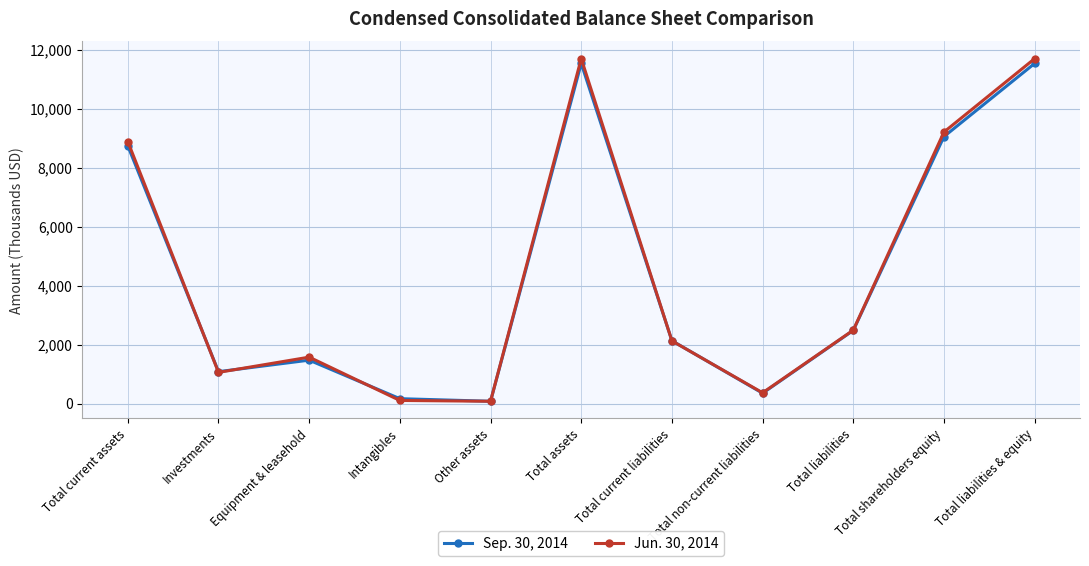

The value of Sep. 30, 2014 at Total current liabilities is 2132. True or false?

True